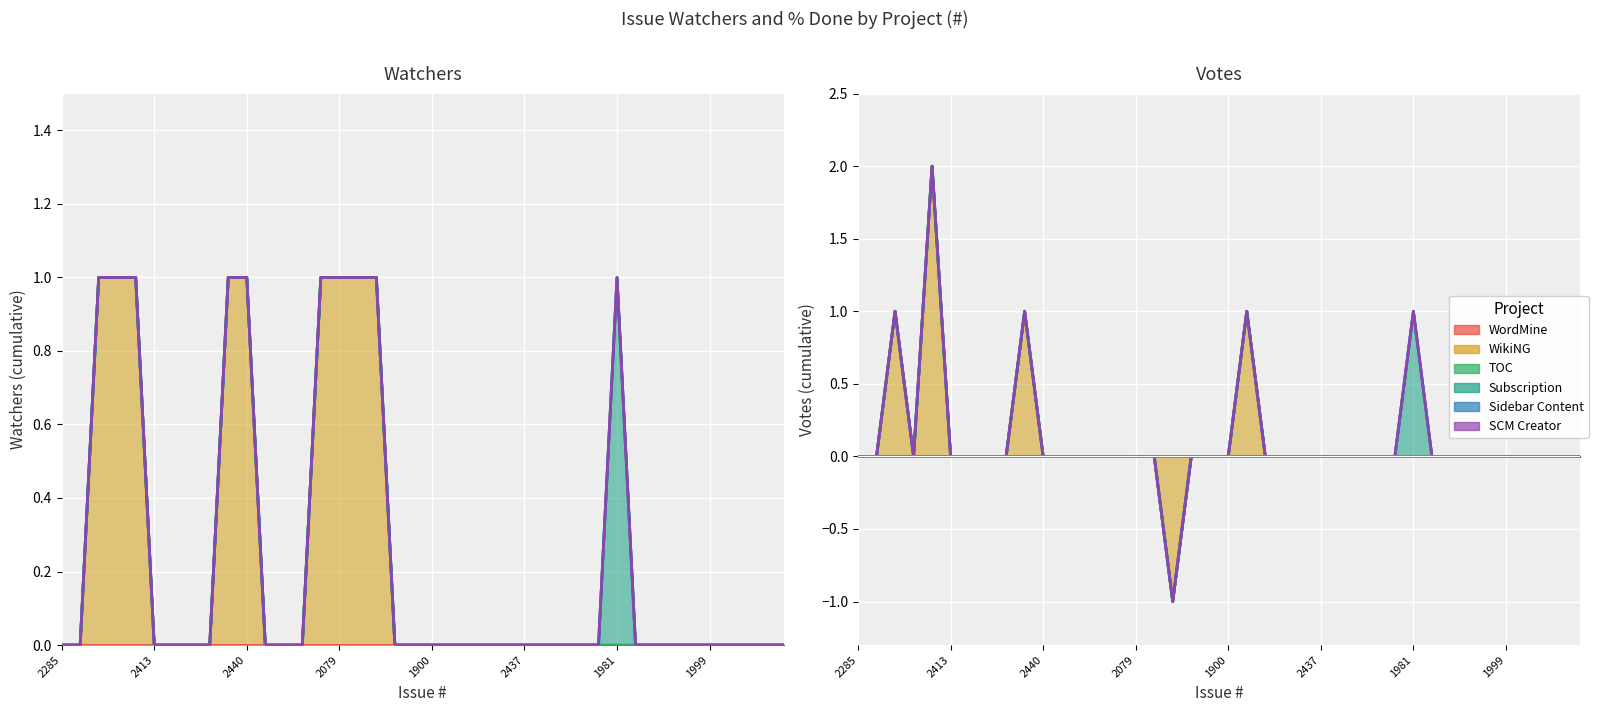

What is the difference between the maximum and minimum values?

1